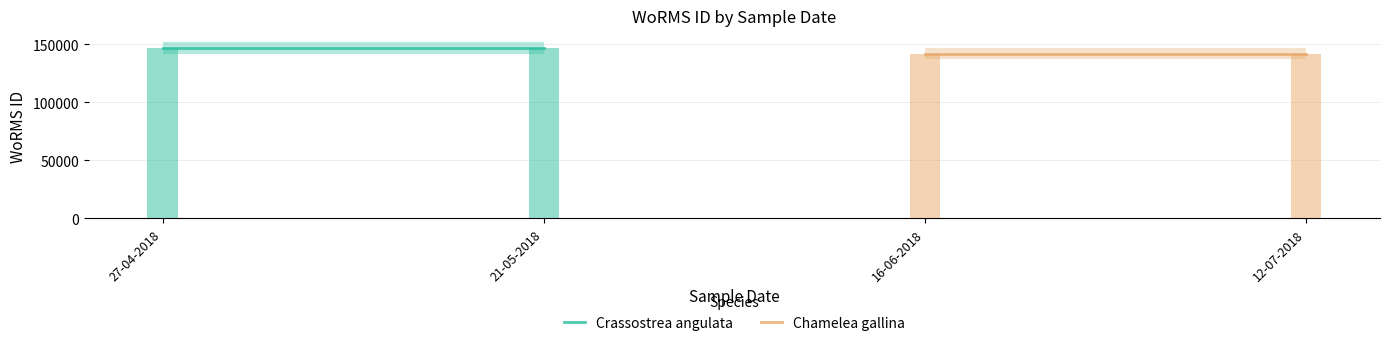

Which label corresponds to the largest value in the chart?

27-04-2018